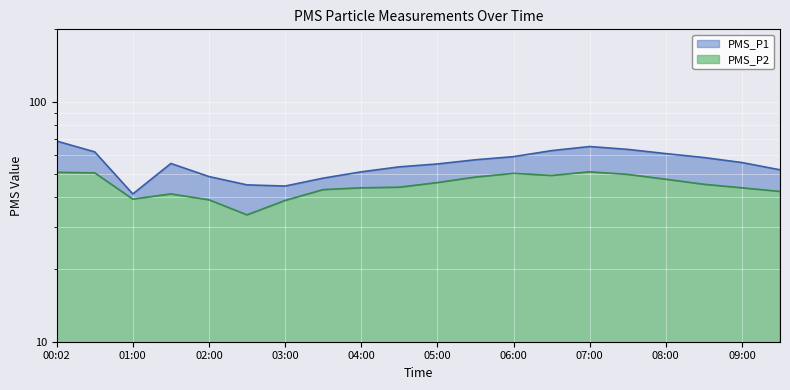

Reading left to right, transcribe all the data shown in this chart.

PMS_P1: 00:02=68.5	00:30=61.8	01:00=41.2	01:30=55.2	02:00=48.8	02:30=45.0	03:00=44.5	03:30=48.0	04:00=51.0	04:30=53.5	05:00=55.0	05:30=57.2	06:00=59.0	06:30=62.5	07:00=65.0	07:30=63.2	08:00=60.8	08:30=58.5	09:00=55.8	09:30=52.0
PMS_P2: 00:02=50.8	00:30=50.5	01:00=39.2	01:30=41.2	02:00=39.0	02:30=33.8	03:00=38.8	03:30=43.0	04:00=43.8	04:30=44.0	05:00=46.0	05:30=48.5	06:00=50.2	06:30=49.2	07:00=51.0	07:30=49.8	08:00=47.5	08:30=45.2	09:00=43.8	09:30=42.2